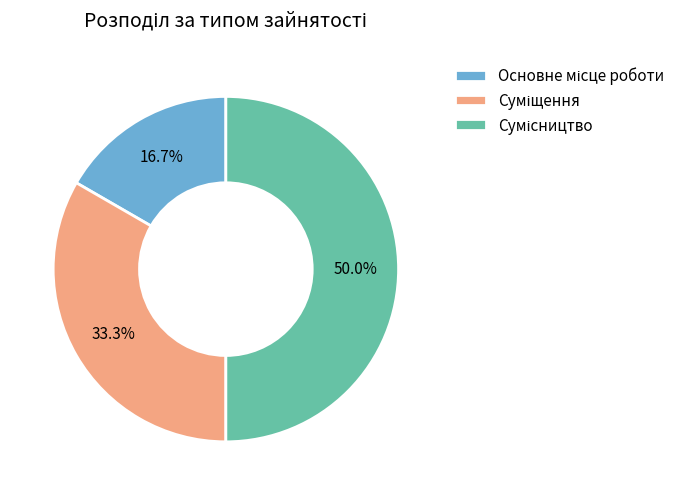

Is Сумісництво the majority of the pie?

No